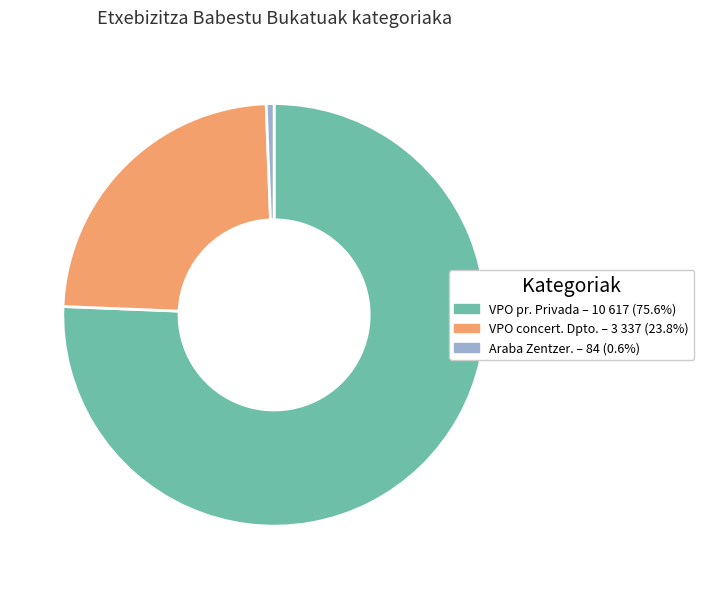

Approximately how many times larger is the value at VPO concert. Dpto. – 3 337 (23.8%) compared to VPO pr. Privada – 10 617 (75.6%)?

0.3